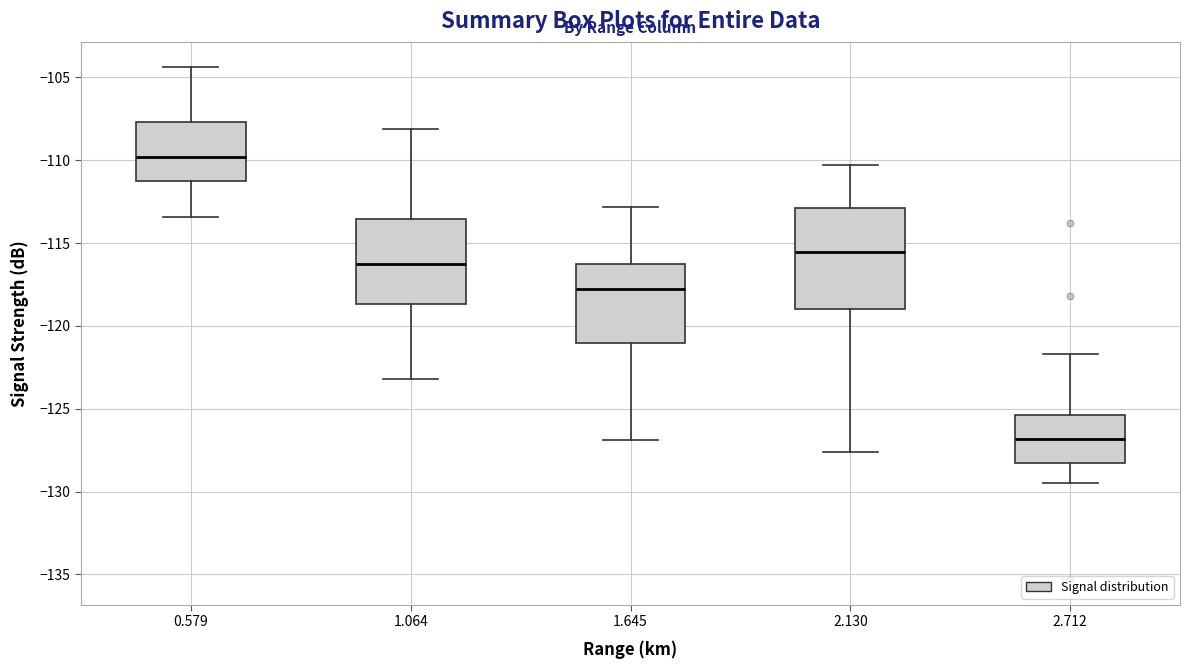

Comparing the boxes themselves (not the whiskers), which one is the tallest?

2.130